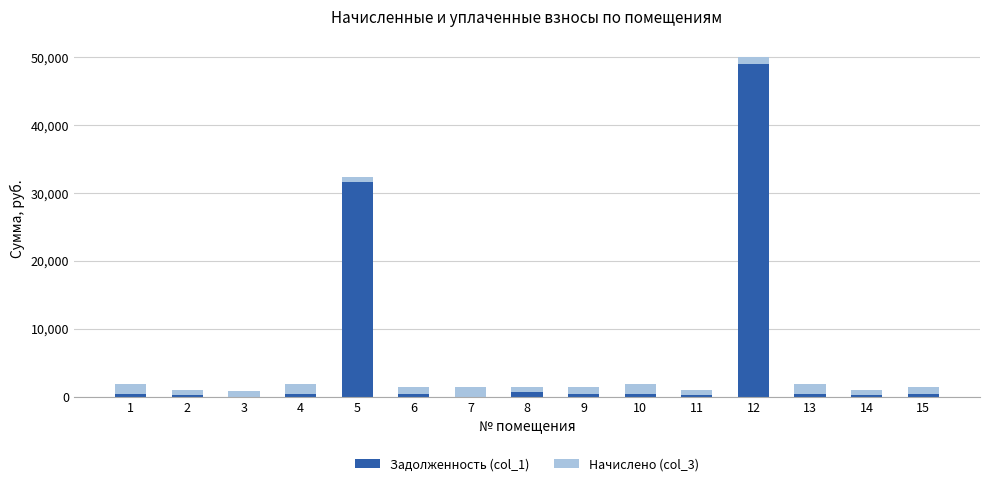

At which category is the sum across all series the highest?

12